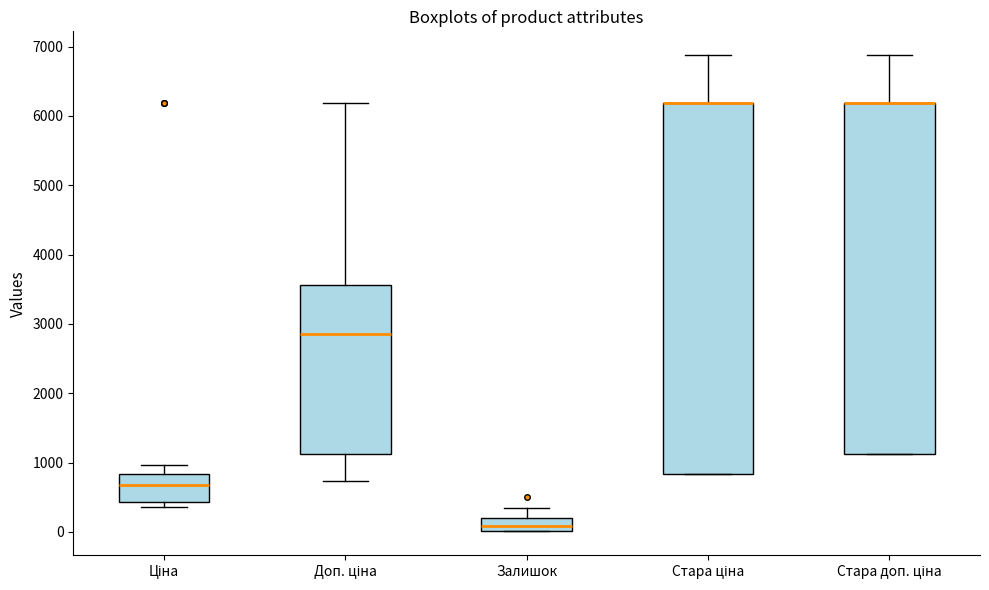

Which box is the tallest, from its lower edge to its upper edge?

Стара ціна